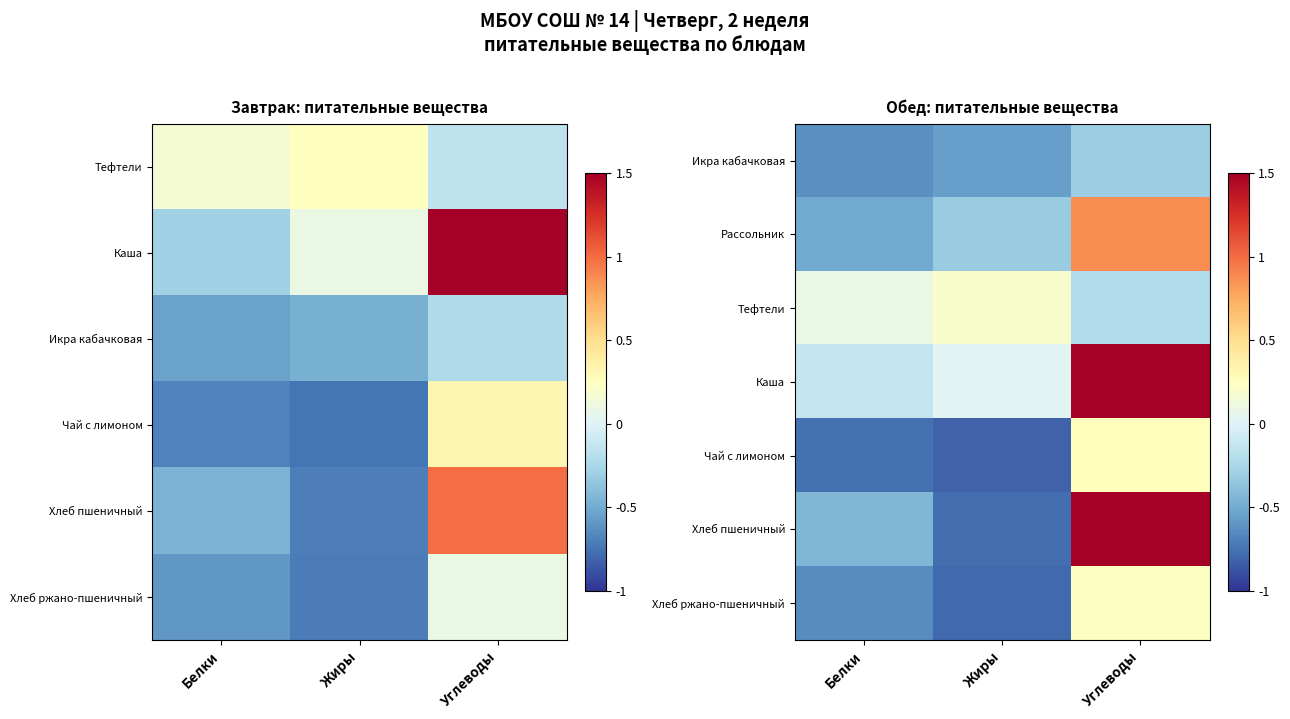

What is the difference between the highest and lowest values at Углеводы?

4.0